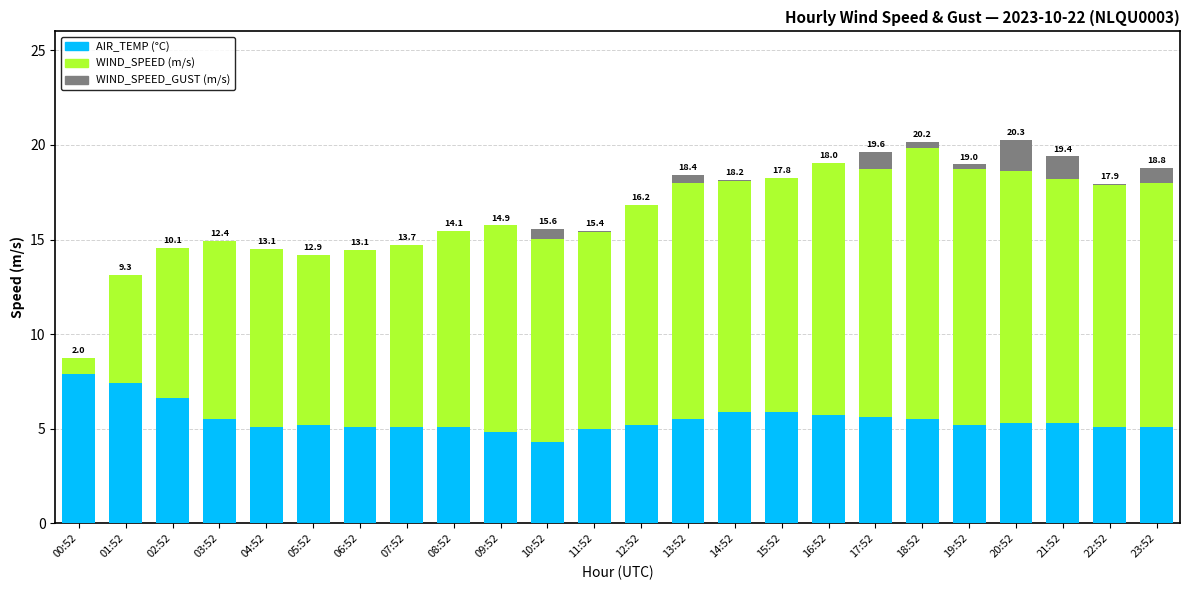

What is the total value across all series at 20:52?

20.3